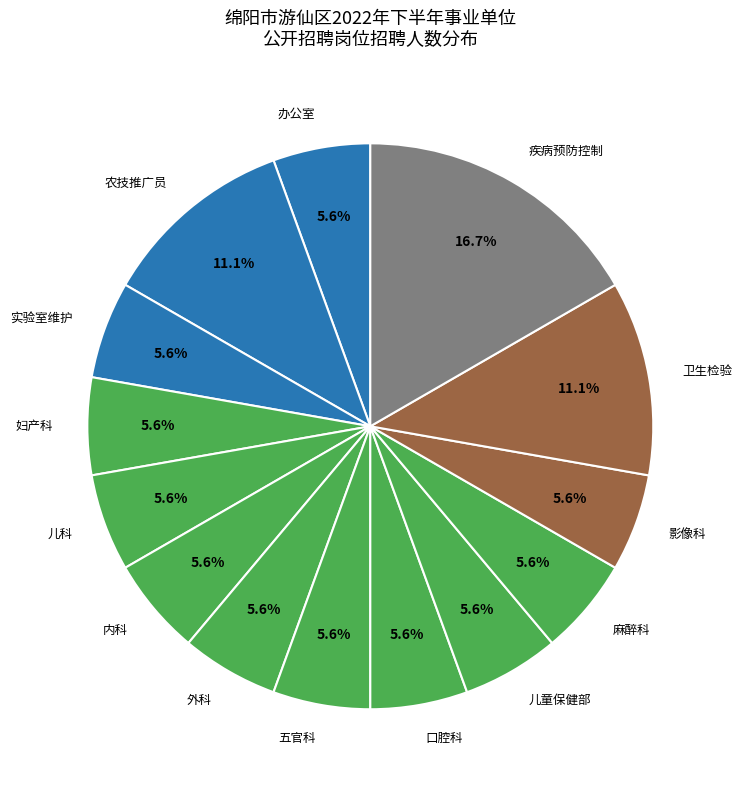

Approximately how many times larger is the value at 五官科 compared to 影像科?

1.0